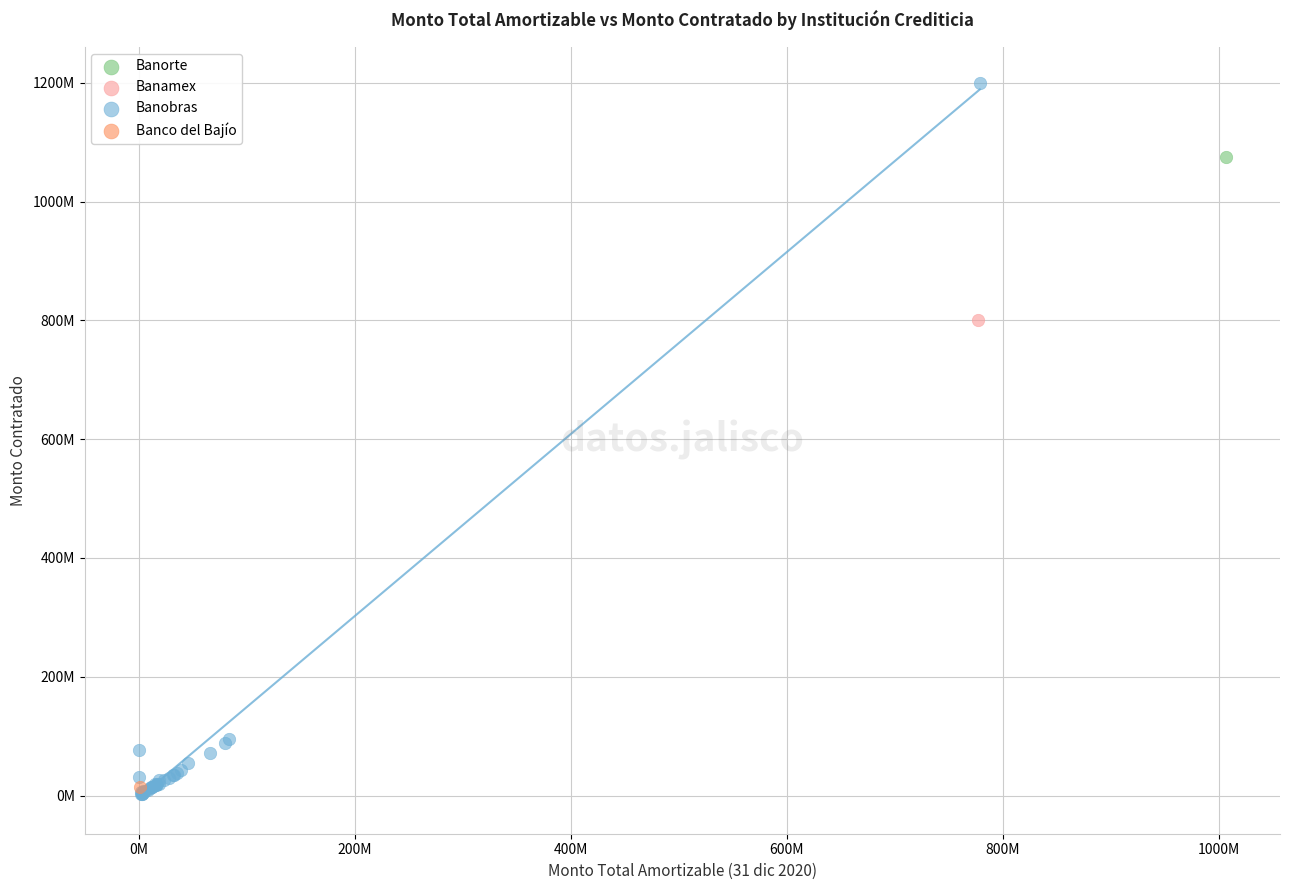

What are all the series names shown in the legend?

Banorte, Banamex, Banobras, Banco del Bajío